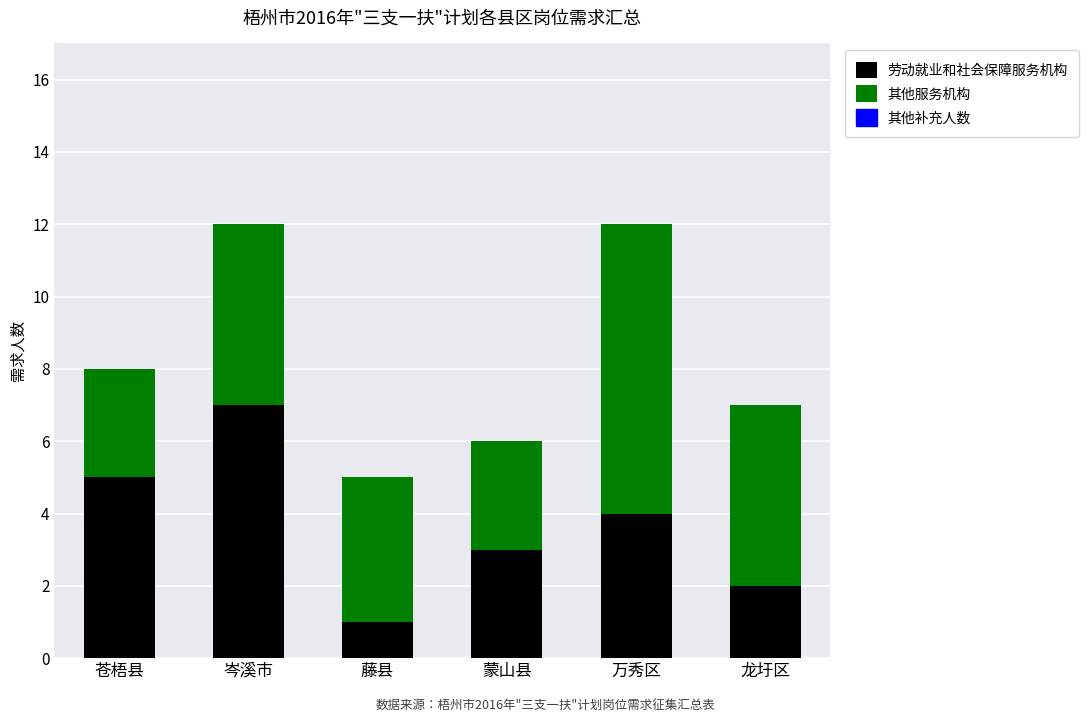

What is the difference between the second highest and minimum values in the 劳动就业和社会保障服务机构 series?

4